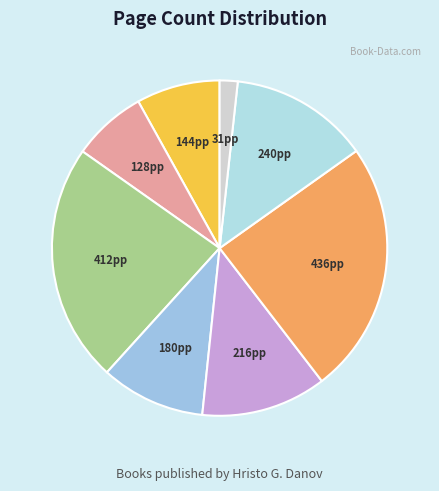

How many slices are in this pie chart?

8